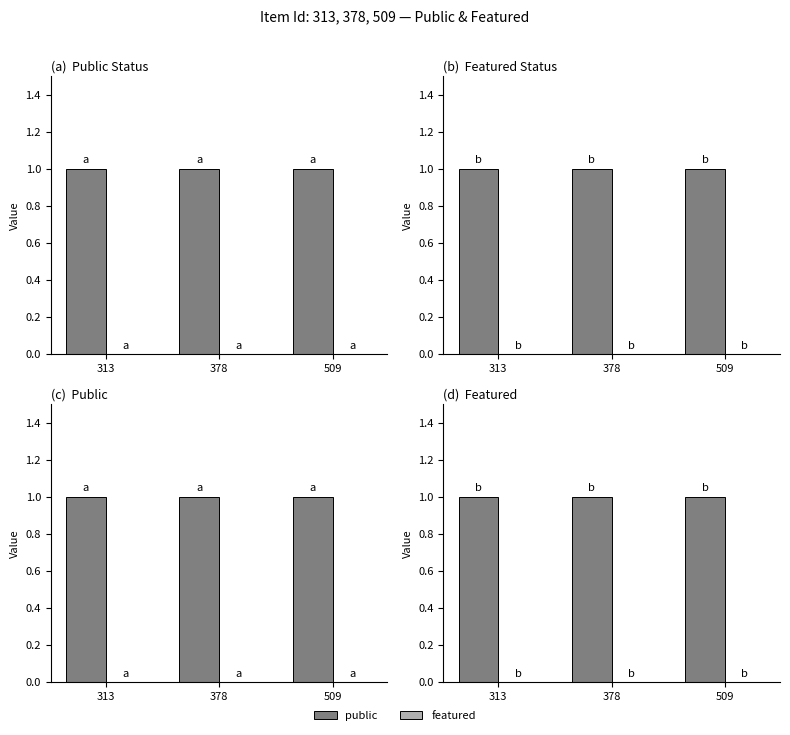

At which label is featured closest to 0?

313